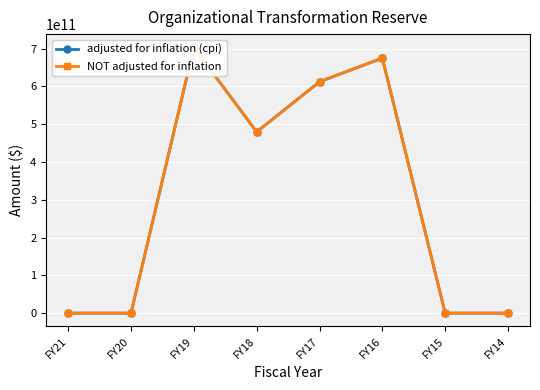

Between FY19 and FY16, which series saw the biggest shift?

adjusted for inflation (cpi)